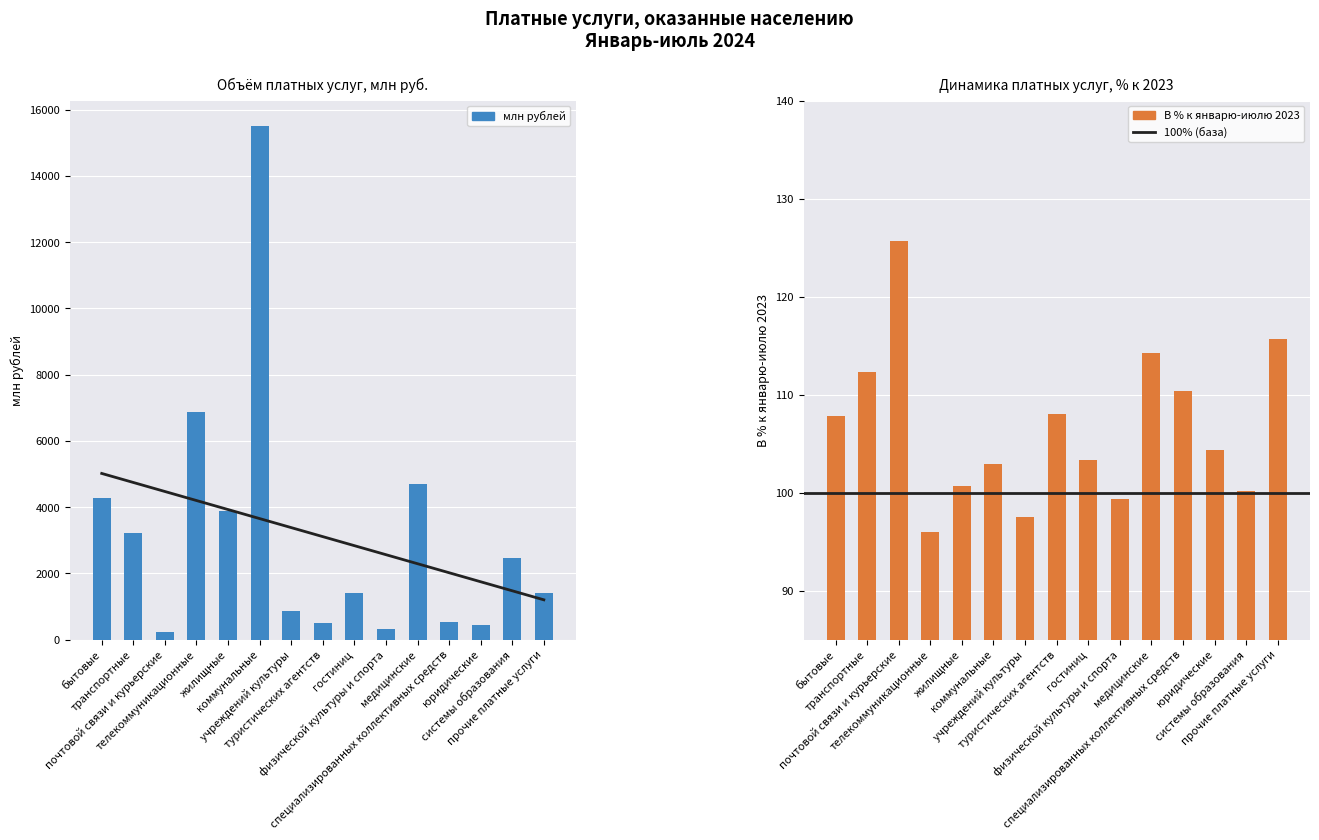

Rank the series by their average value, from lowest to highest.

В % к январю-июлю 2023, млн рублей